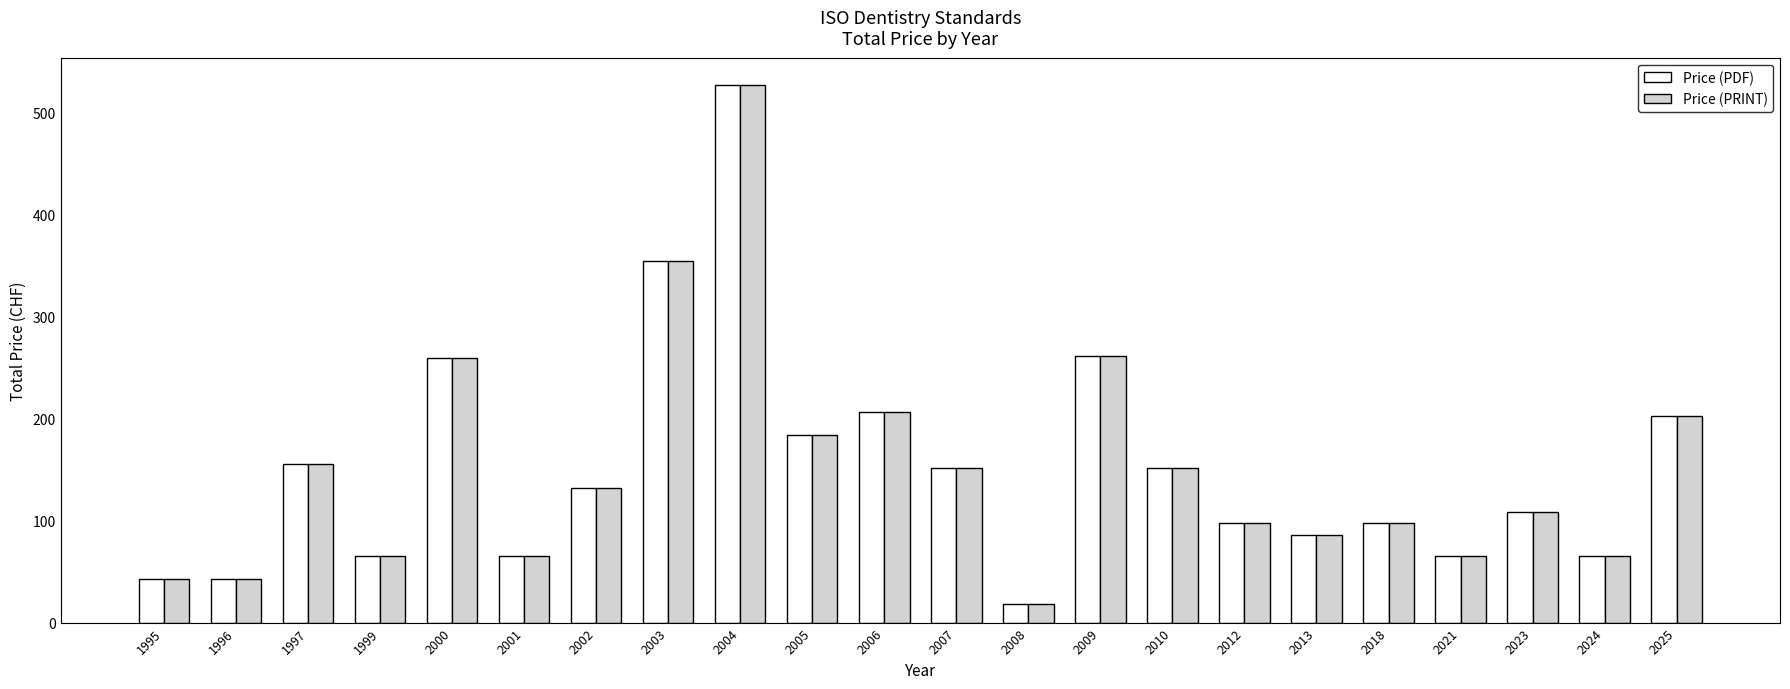

What is the value of the Price (PRINT) bar at the 2nd from the left?

43